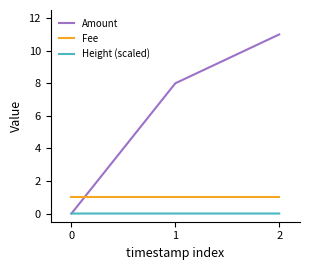

Which category has the highest value across all series?

2